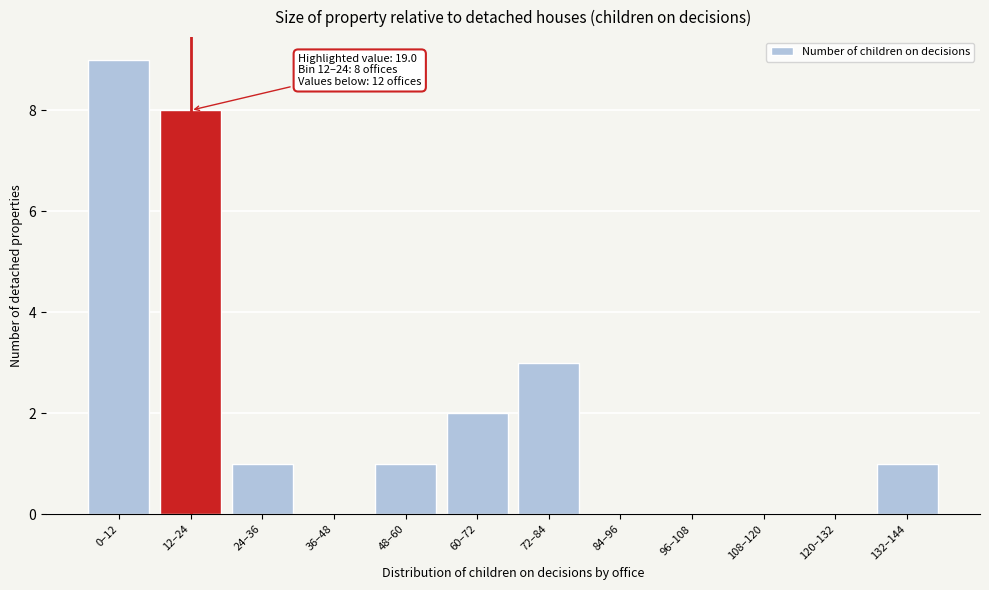

Reading left to right, list all the values displayed in this chart.

0–12=9	12–24=8	24–36=1	36–48=0	48–60=1	60–72=2	72–84=3	84–96=0	96–108=0	108–120=0	120–132=0	132–144=1